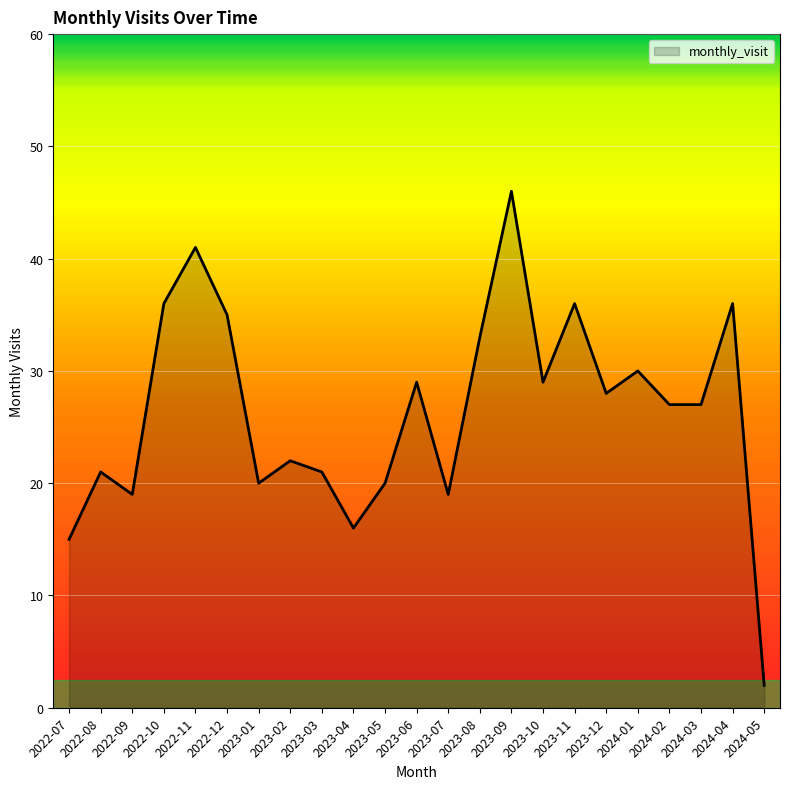

What is the ratio of the value at 2023-02 to the value at 2024-03?

0.8